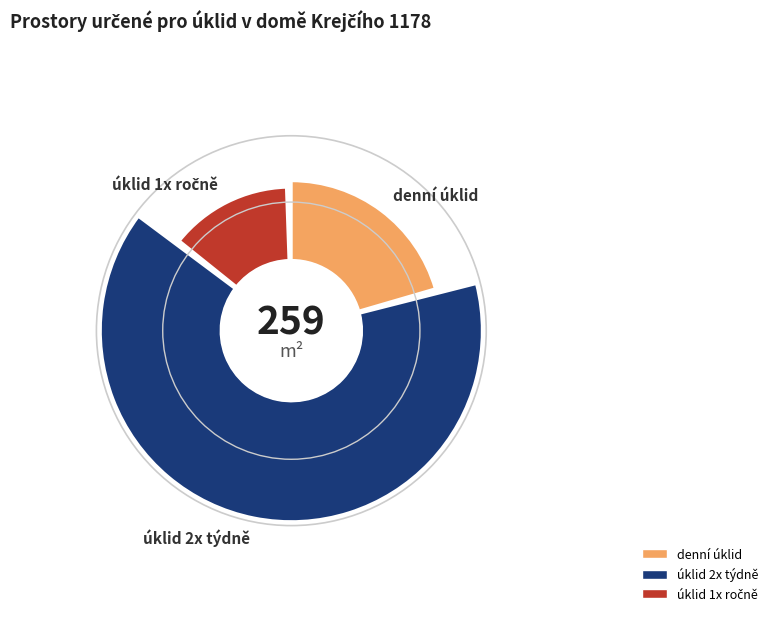

Which category has the biggest portion of the pie?

úklid 2x týdně